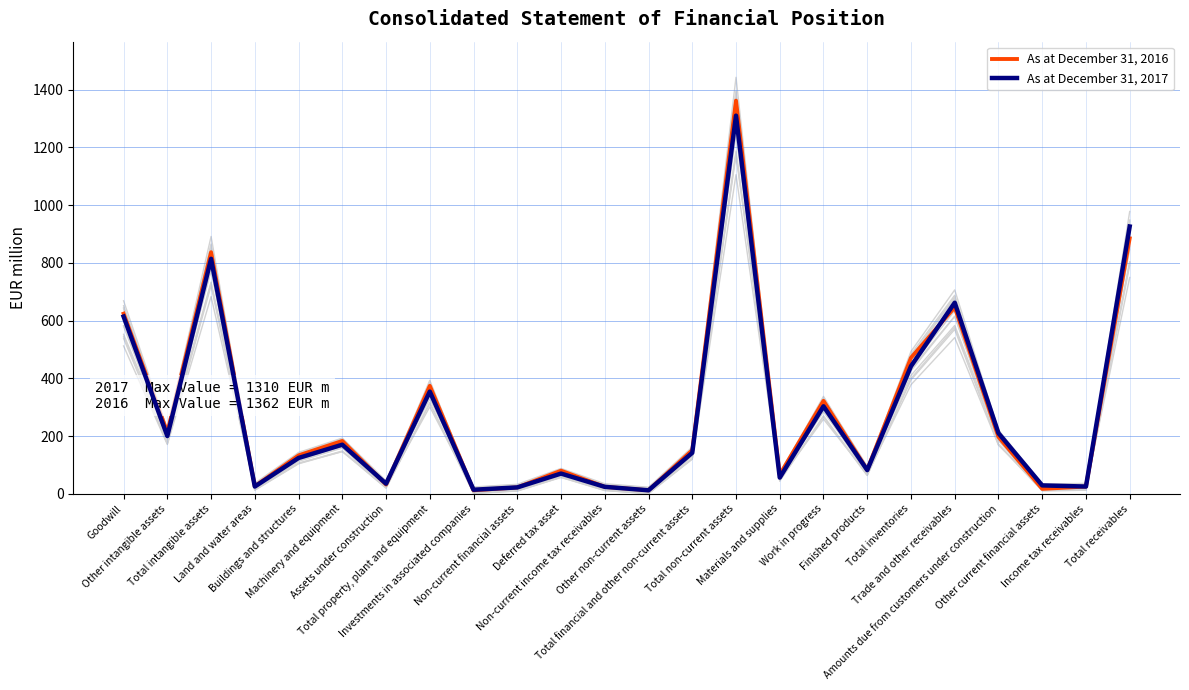

True or false: As at December 31, 2016 and As at December 31, 2017 cross at least once.

True